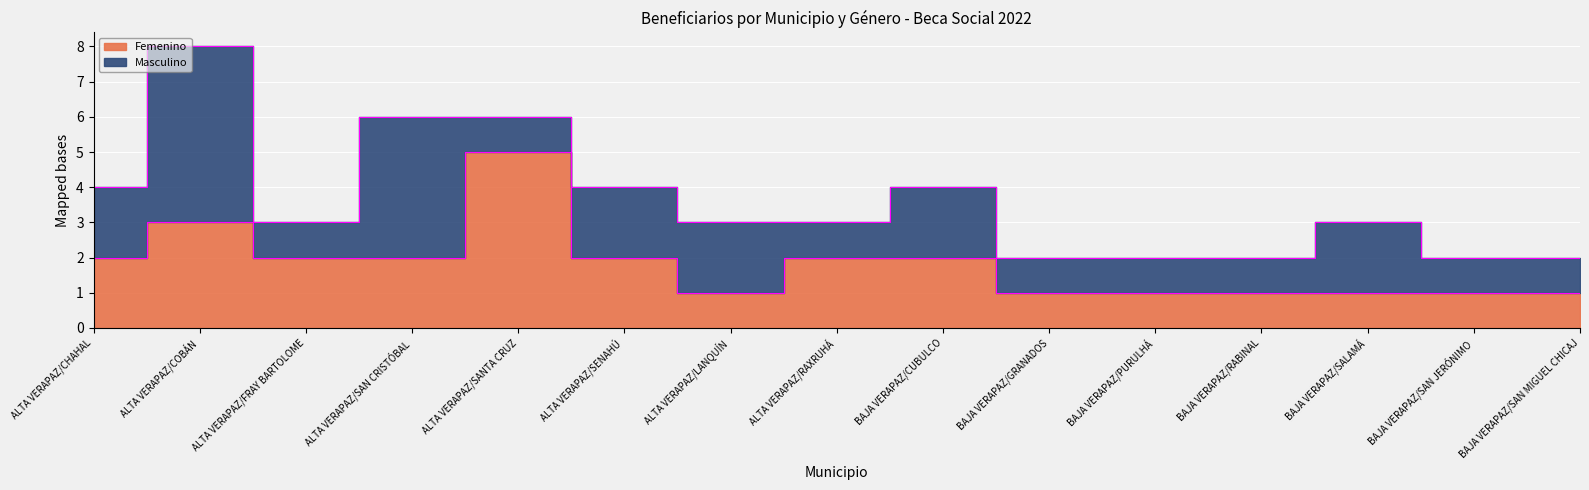

What is the label of the 5th point from the right?

BAJA VERAPAZ/PURULHÁ